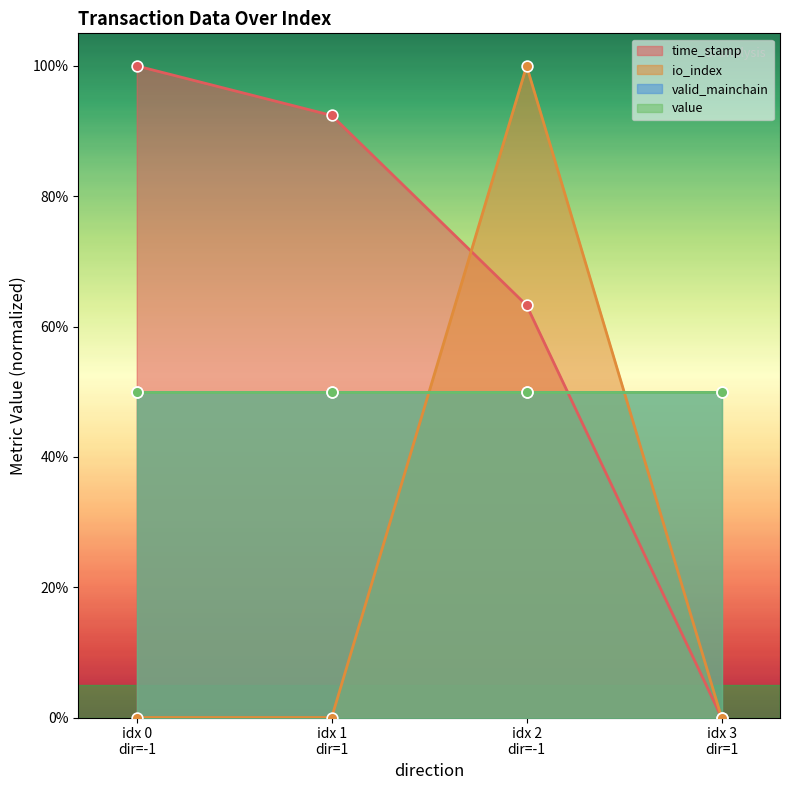

Which series has the largest total across all categories?

time_stamp